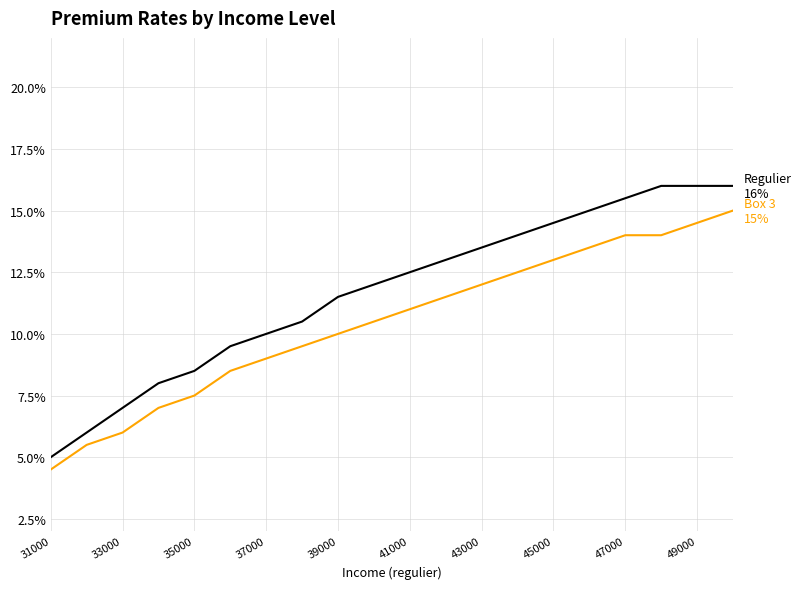

The value of regulier (col 1-12) at 35000 is 0.1. True or false?

True